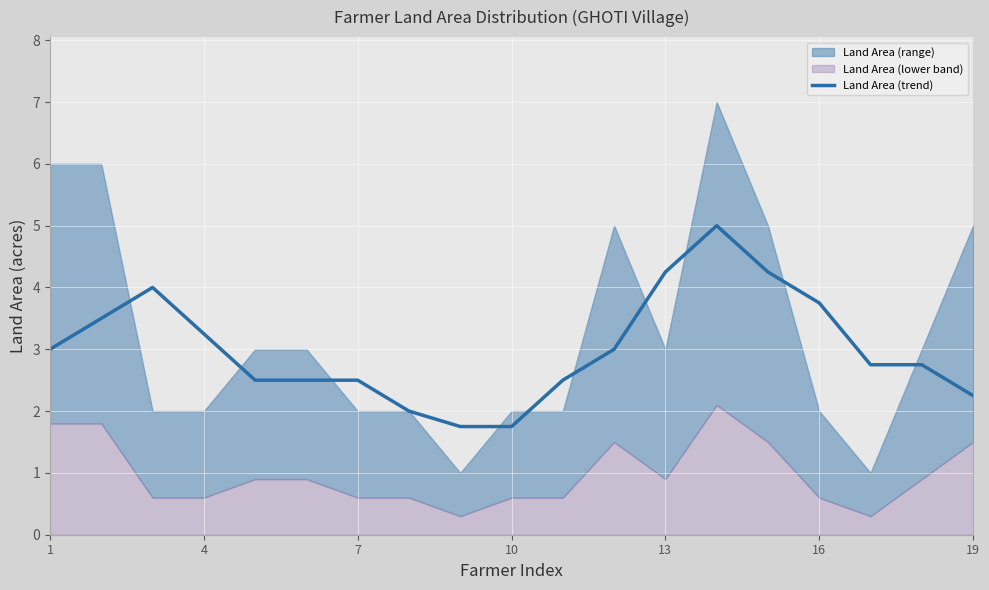

The value of Land Area (trend) at 13 is 1.2. True or false?

False